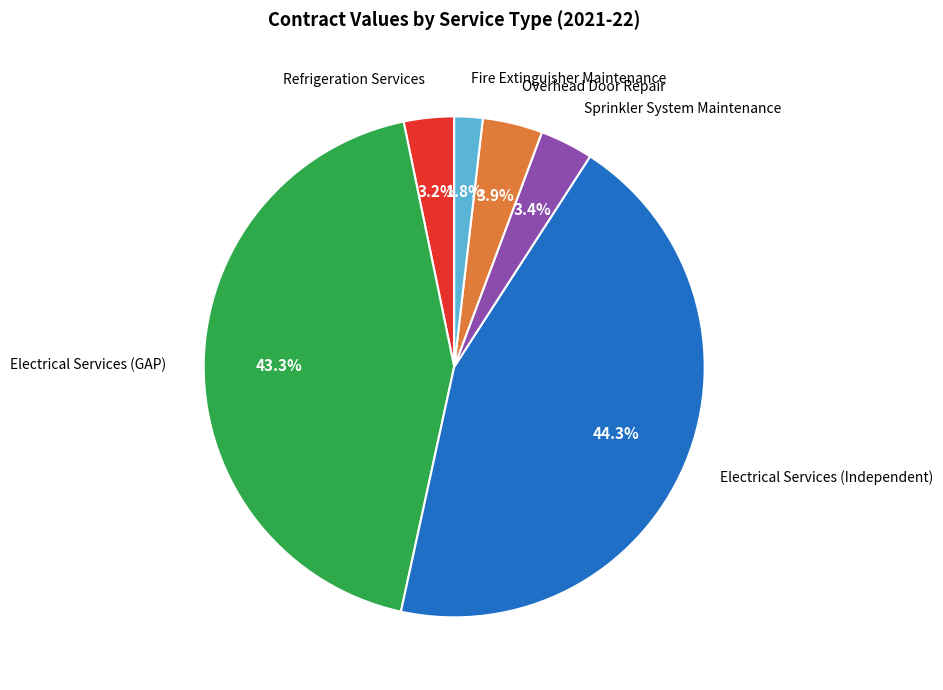

To the nearest percent, what portion does Electrical Services (GAP) represent?

43%